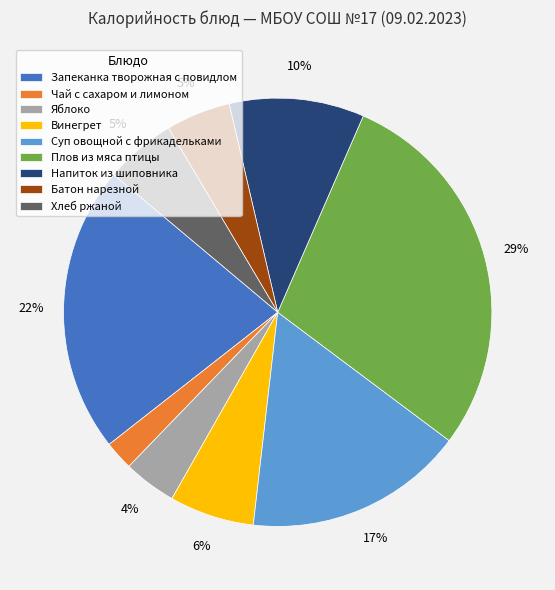

What is the largest slice in the pie chart?

Плов из мяса птицы